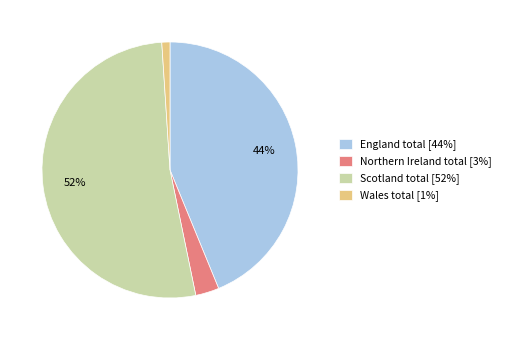

To the nearest percent, what portion does Scotland total [52%] represent?

52%